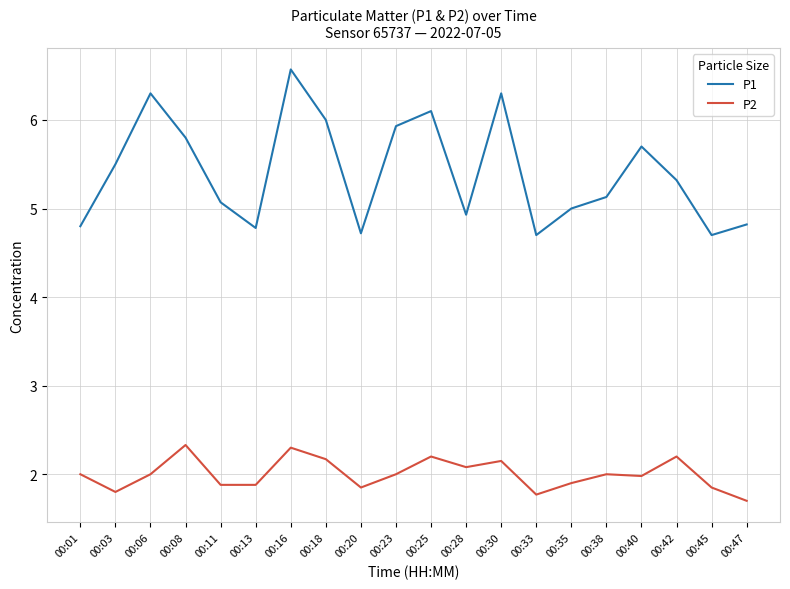

The value of P2 at 00:01 is 2.0. True or false?

True